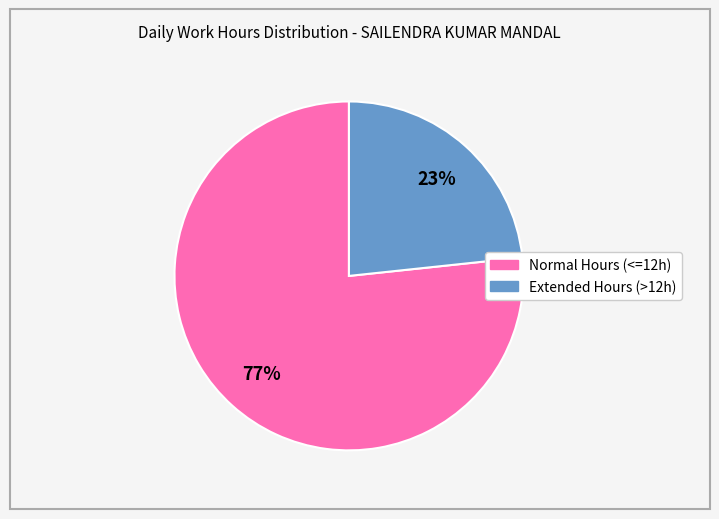

Is there any slice that represents more than half of the pie?

Yes